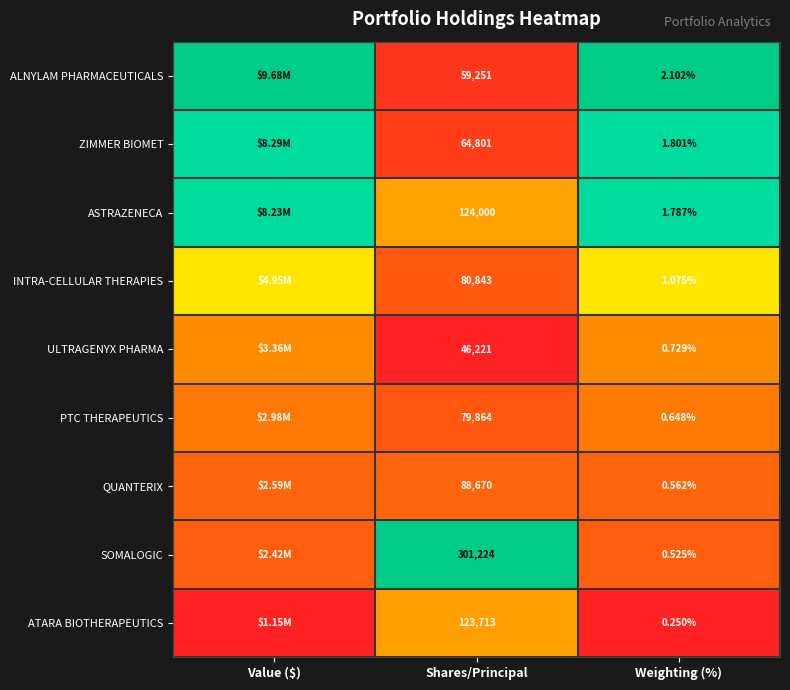

At which category is the sum across all series the highest?

Value ($)